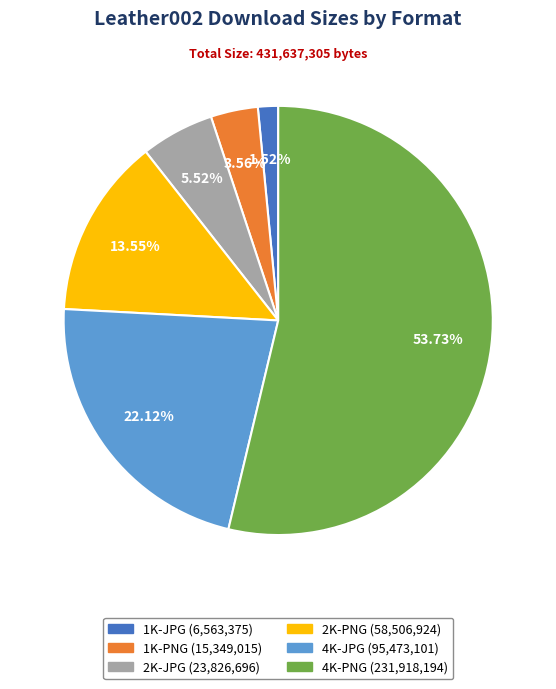

Count the number of slices in the pie.

6